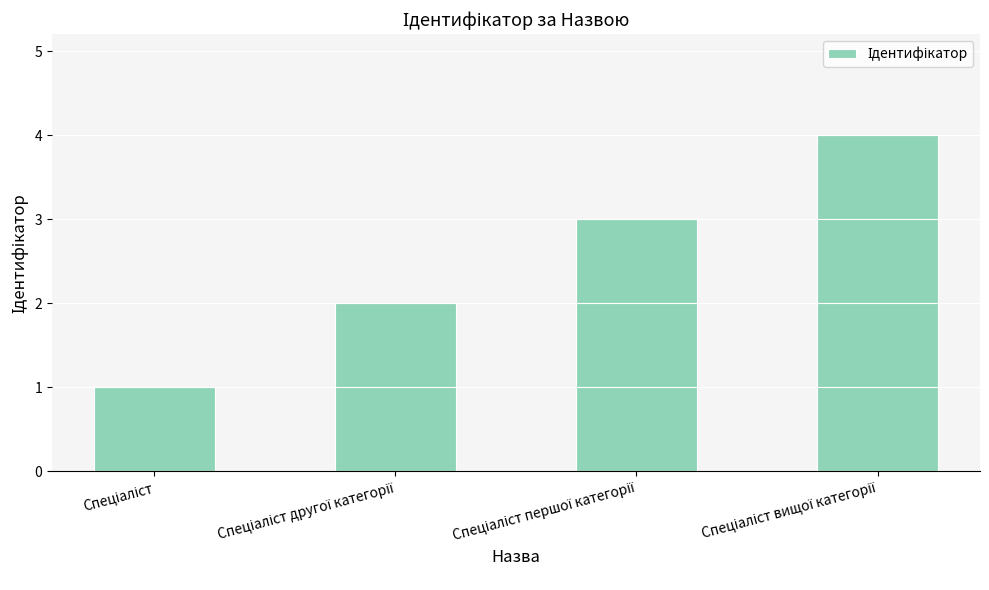

Reading left to right, what are all the values shown in this chart?

1	2	3	4